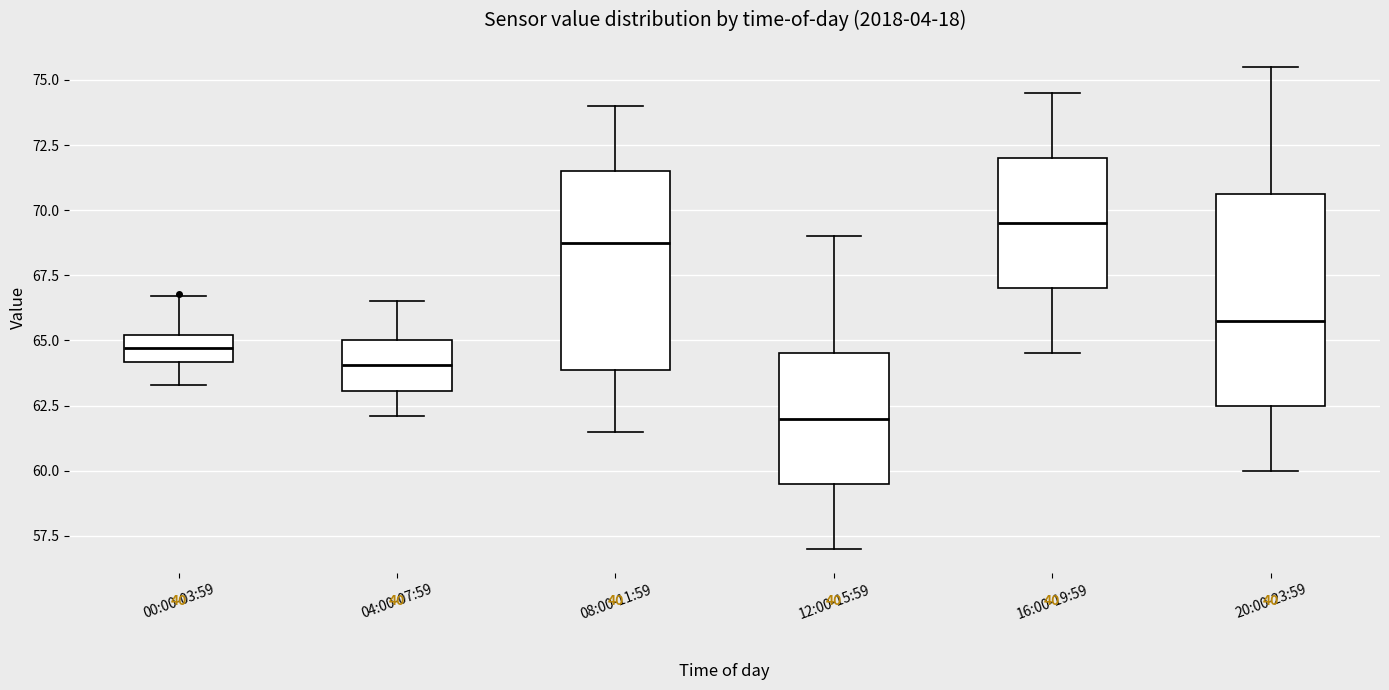

Where is the upper edge of the box for 00:00-03:59 on the y-axis? The values are not printed on the chart, so give them approximately, as read against the axis.

65.0